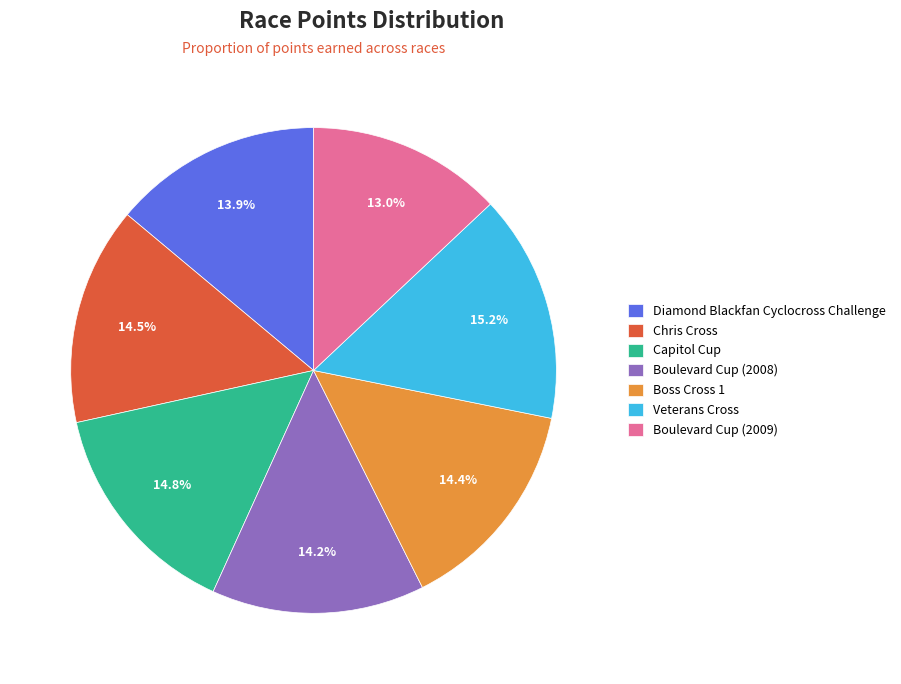

Does any single category account for the majority?

No